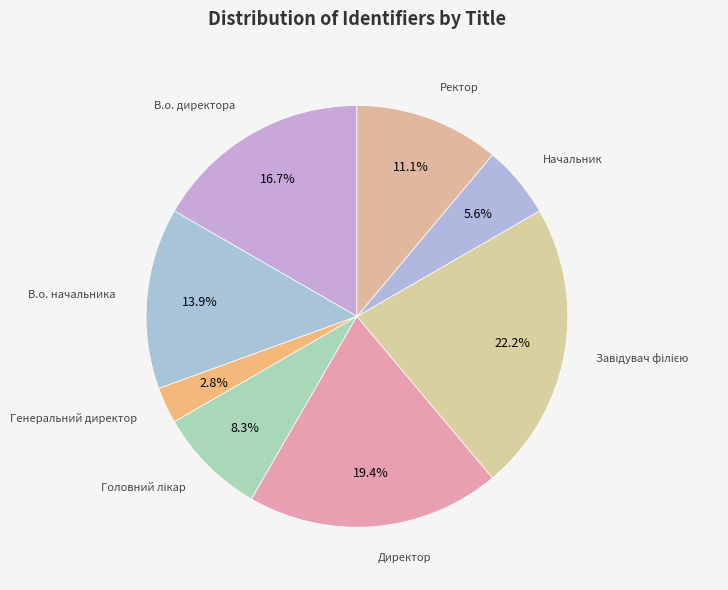

To the nearest percent, what is the average slice percentage?

12%